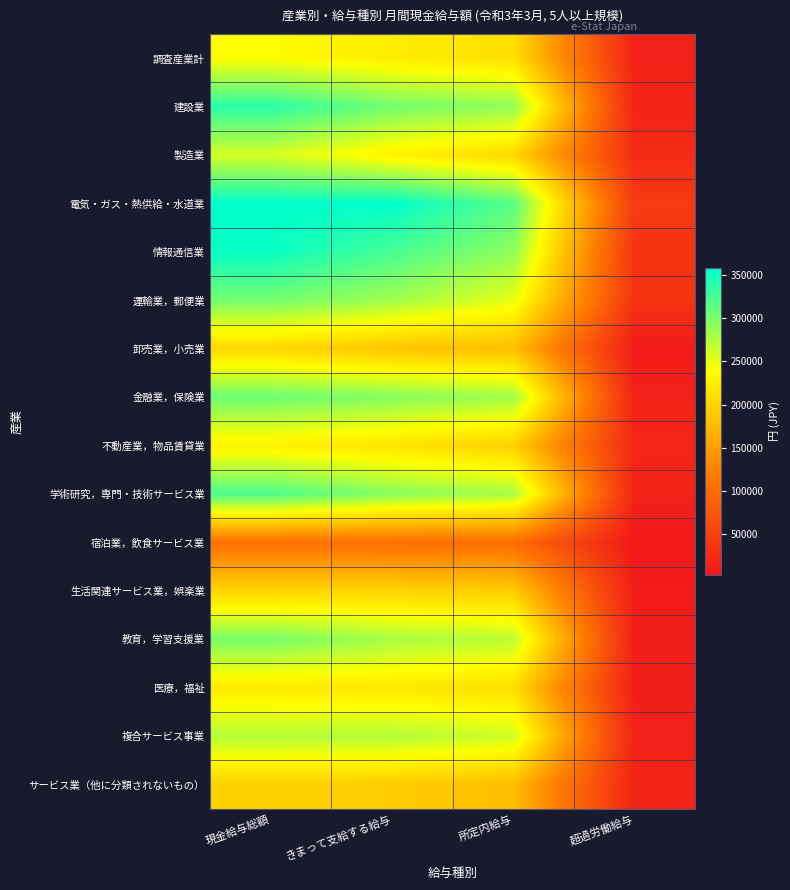

What is the maximum value shown in the chart?

358096